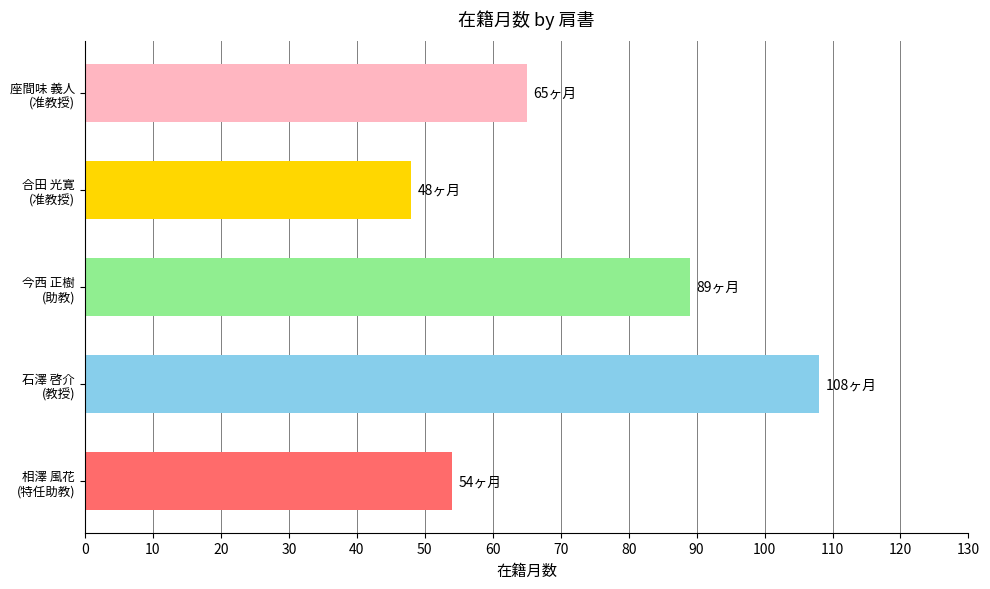

Are the bars horizontal?

Yes